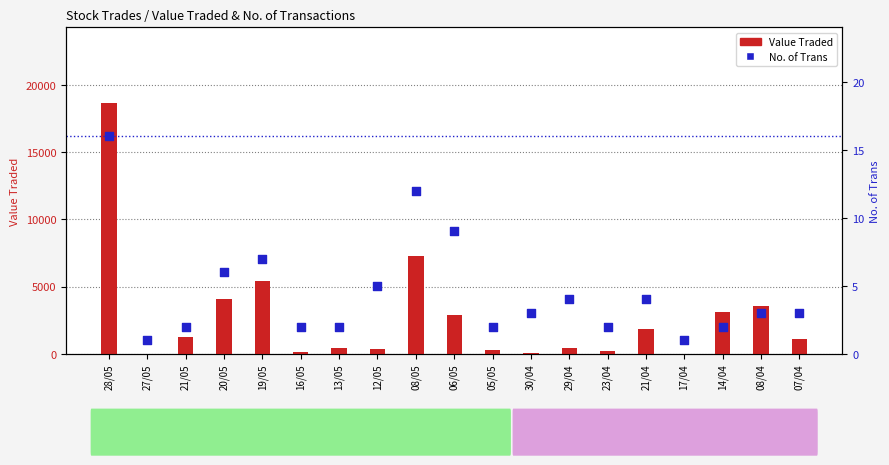

Which series reaches the maximum Y coordinate?

Value Traded